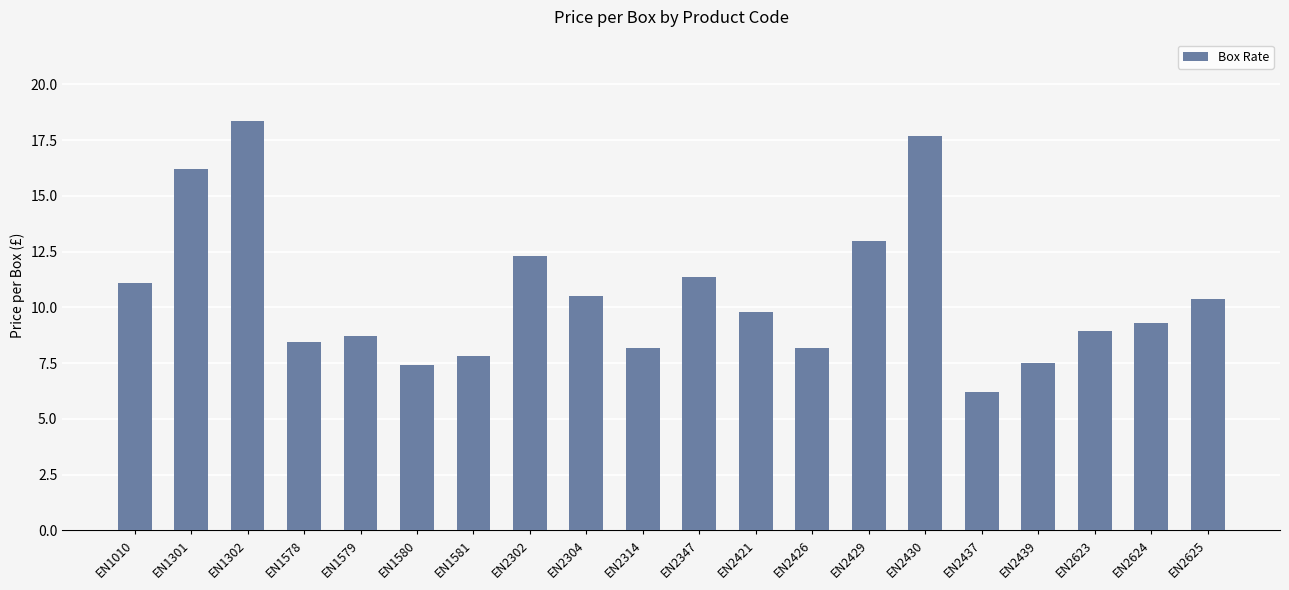

At which category does the chart reach its minimum across all series?

EN2437